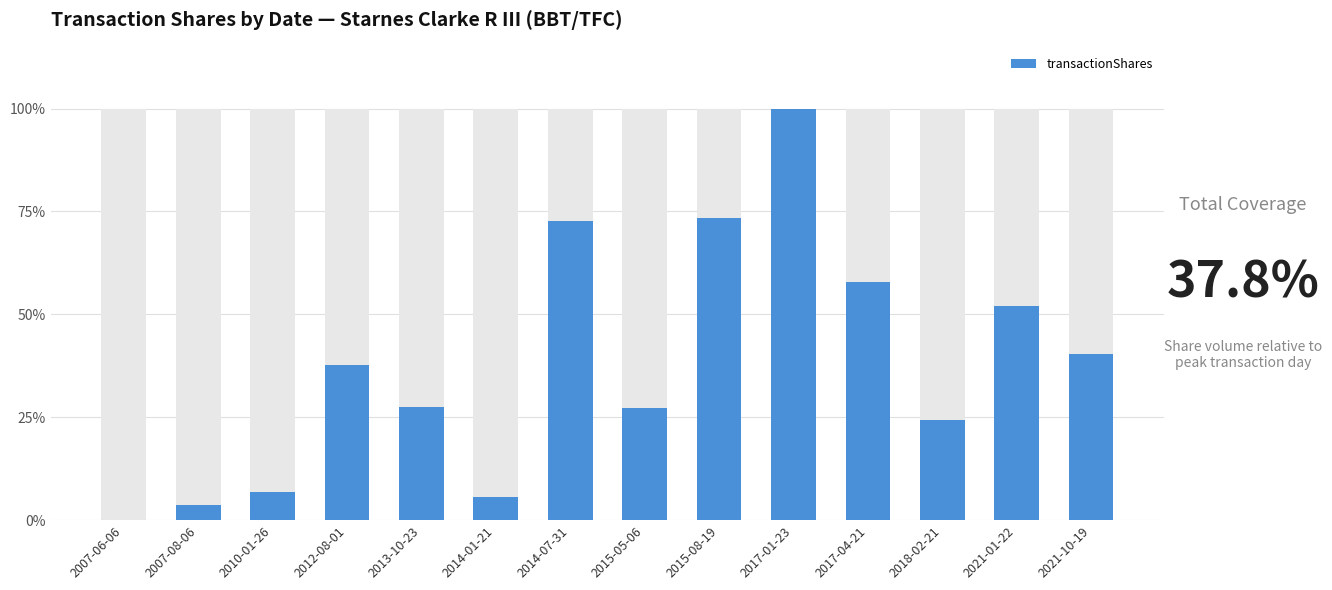

What is the sum of the values at 2013-10-23 and 2021-01-22?

79.4